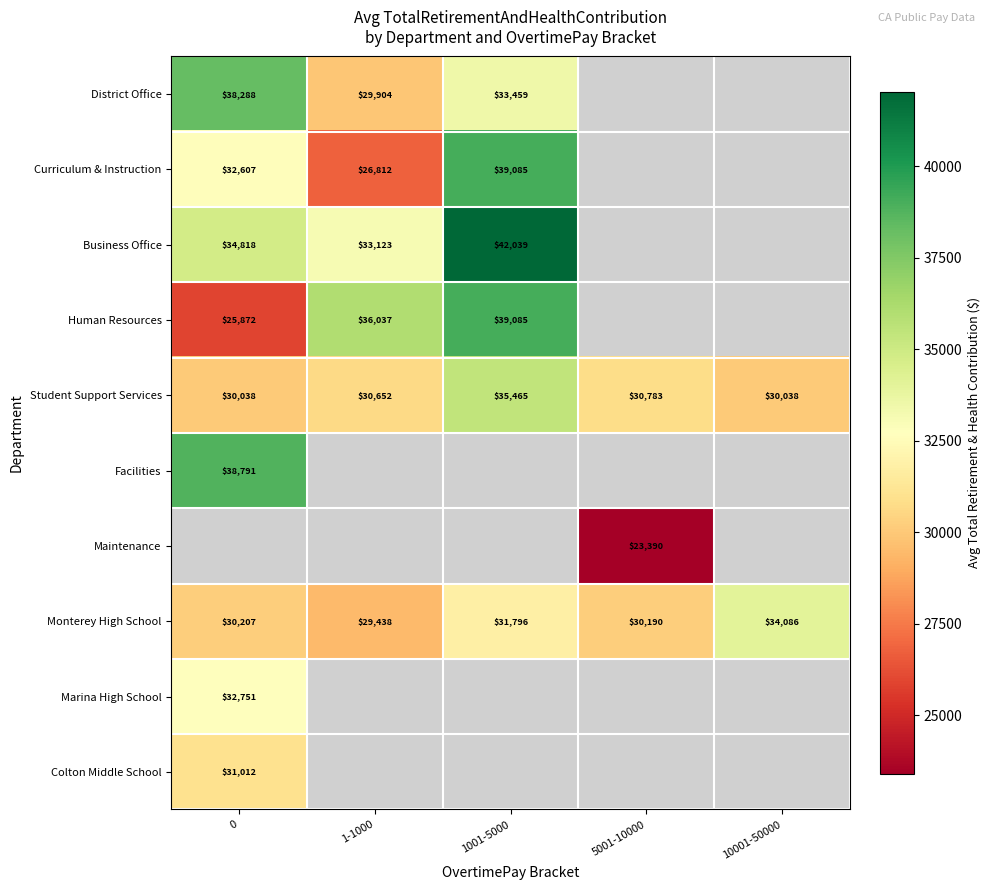

True or false: Student Support Services has a value of 30783 at 5001-10000.

True